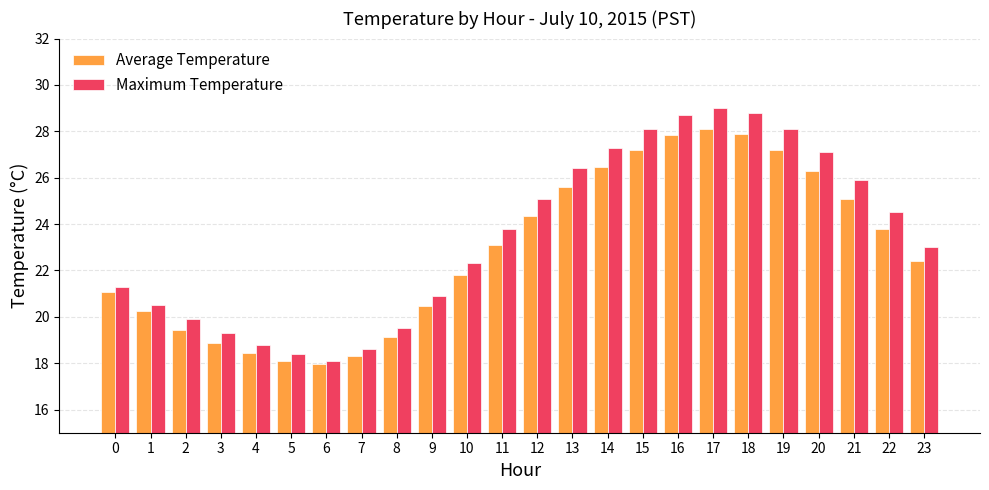

List the series in order of their peak value, lowest first.

Average Temperature, Maximum Temperature